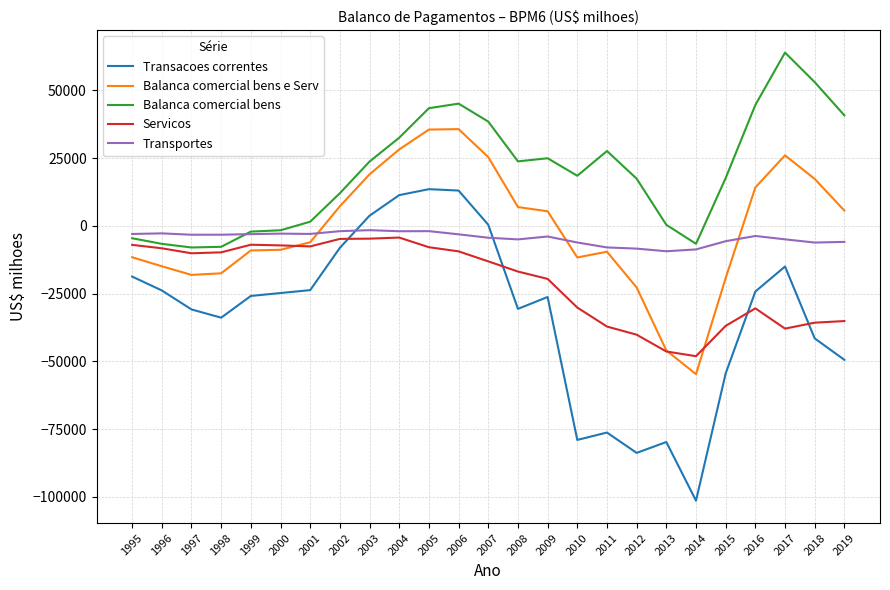

What is the difference between the highest and lowest values at 2016?

75081.6